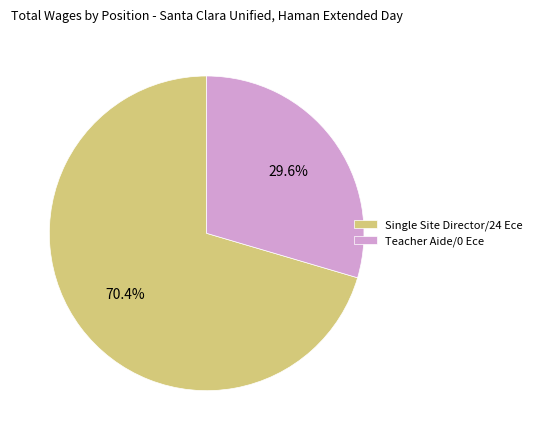

Is there a majority slice in this chart?

Yes